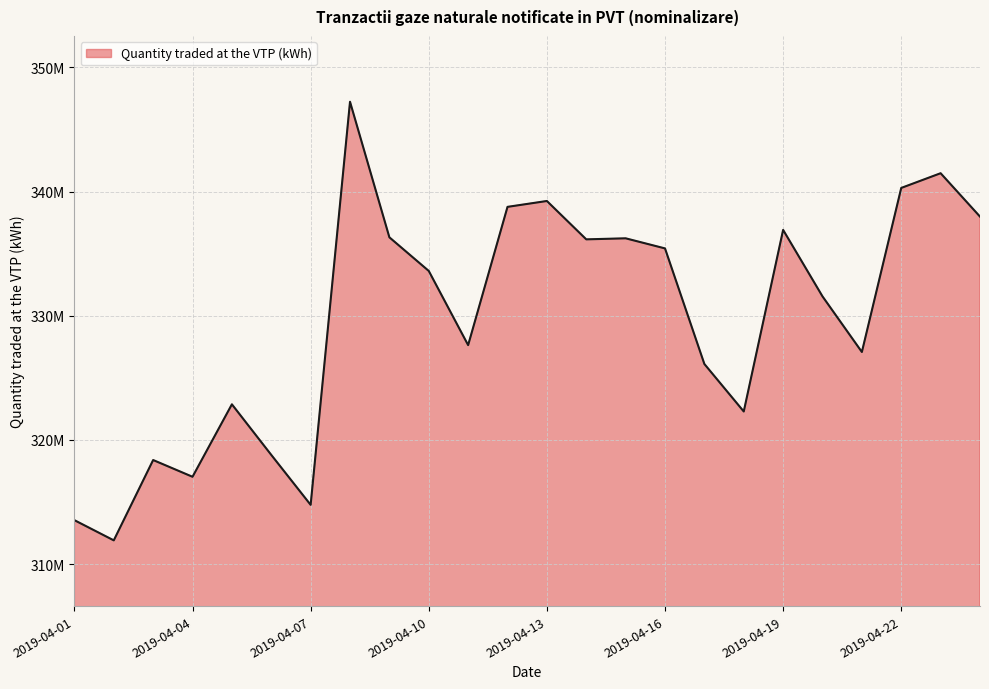

What is the maximum value shown in the chart?

347225579.2